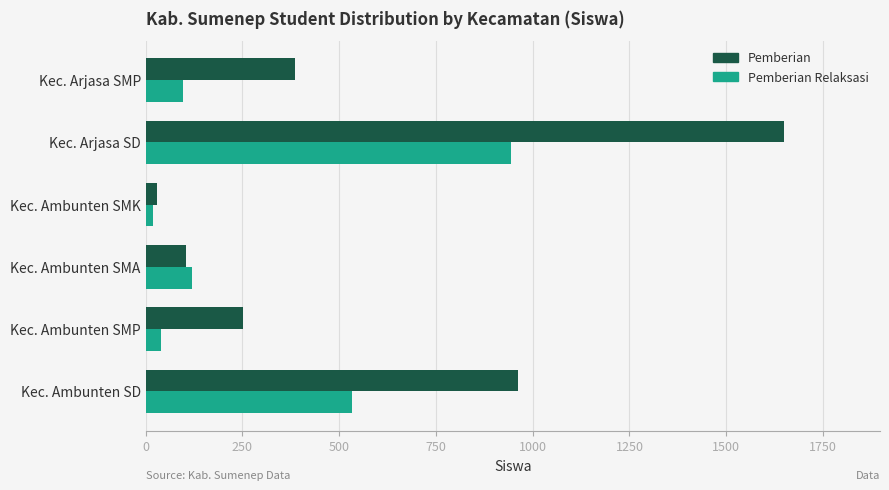

Rank the series by their average value, from lowest to highest.

Pemberian Relaksasi, Pemberian